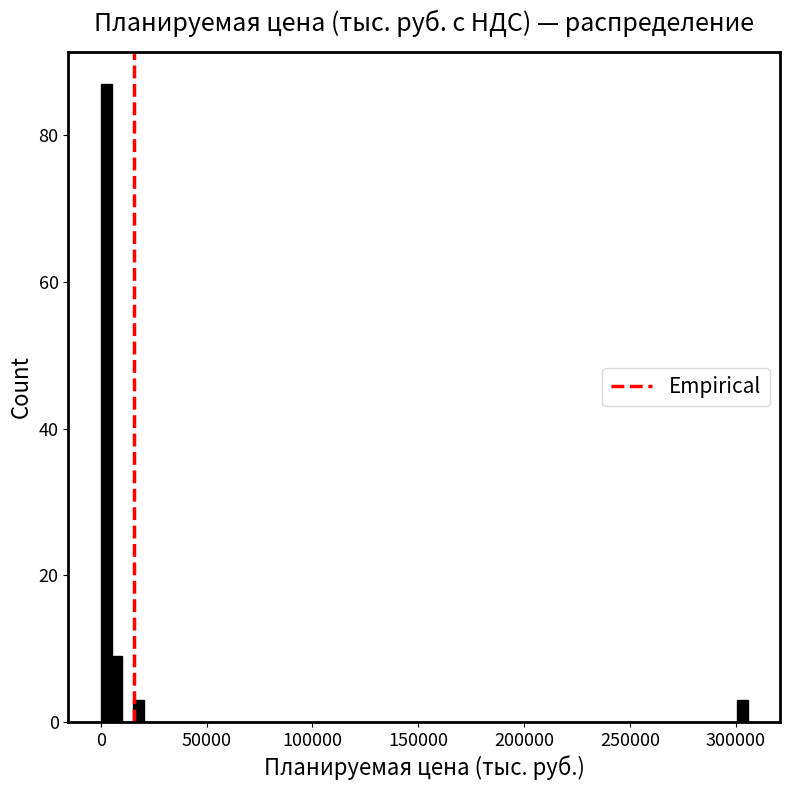

Around what value on the x-axis is the tallest bar? Give the approximate position of its centre, as read against the axis.

5000